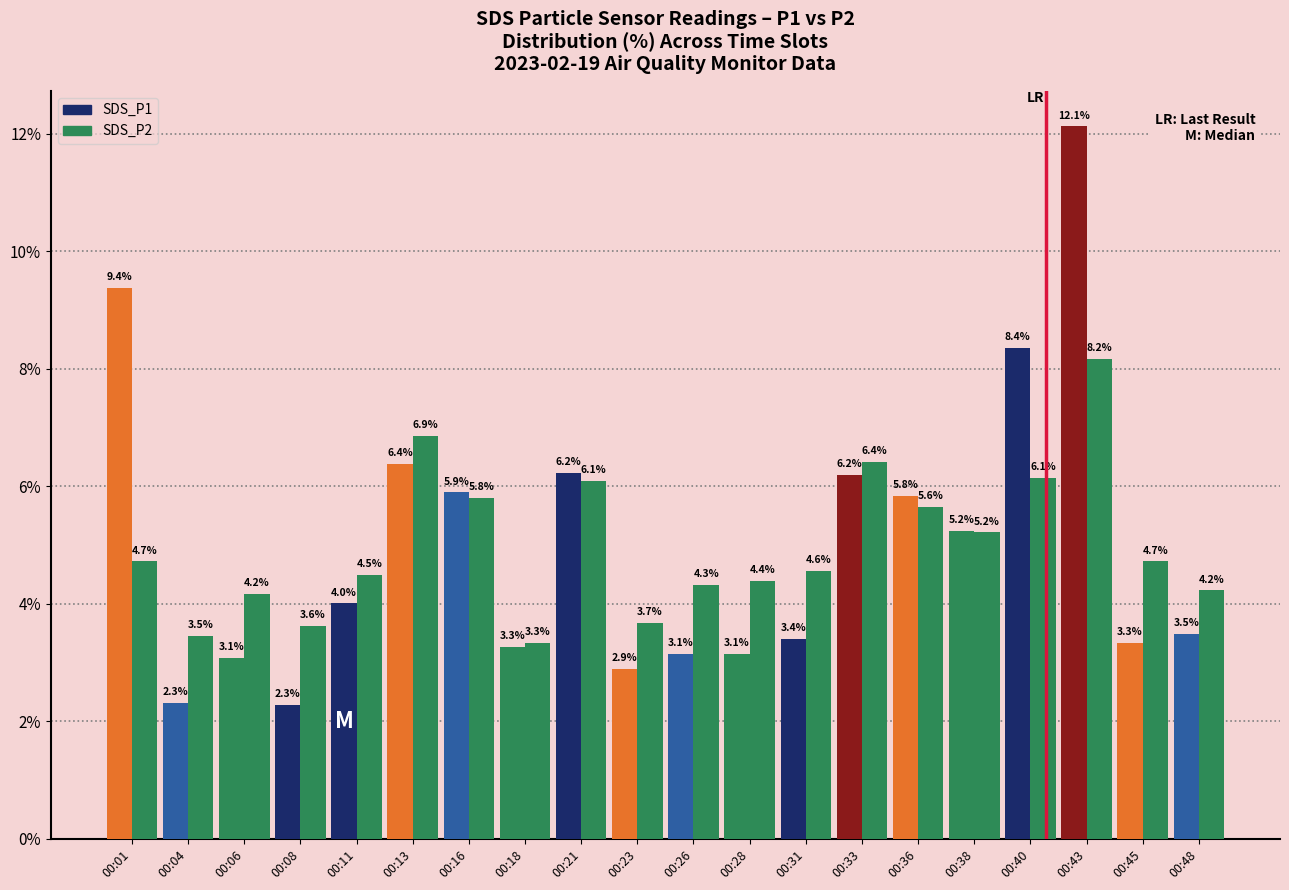

Are the bars horizontal?

No